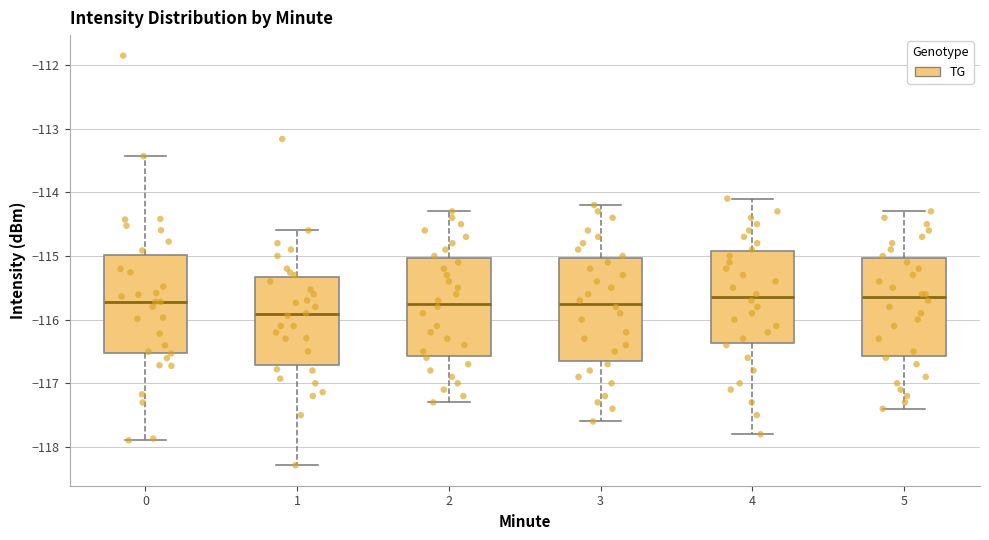

Reading left to right, transcribe this box plot: for each box, give where its median line is, the range the box spans, and where its two whiskers end, as read against the y-axis. The values are not printed on the chart, so give them approximately, as read against the axis.

0: median -115.7, box -116.5 to -115.0, whiskers -117.9 to -113.4
1: median -115.9, box -116.7 to -115.3, whiskers -118.3 to -114.6
2: median -115.7, box -116.6 to -115.0, whiskers -117.3 to -114.3
3: median -115.7, box -116.6 to -115.0, whiskers -117.6 to -114.2
4: median -115.6, box -116.4 to -114.9, whiskers -117.8 to -114.1
5: median -115.6, box -116.6 to -115.0, whiskers -117.4 to -114.3